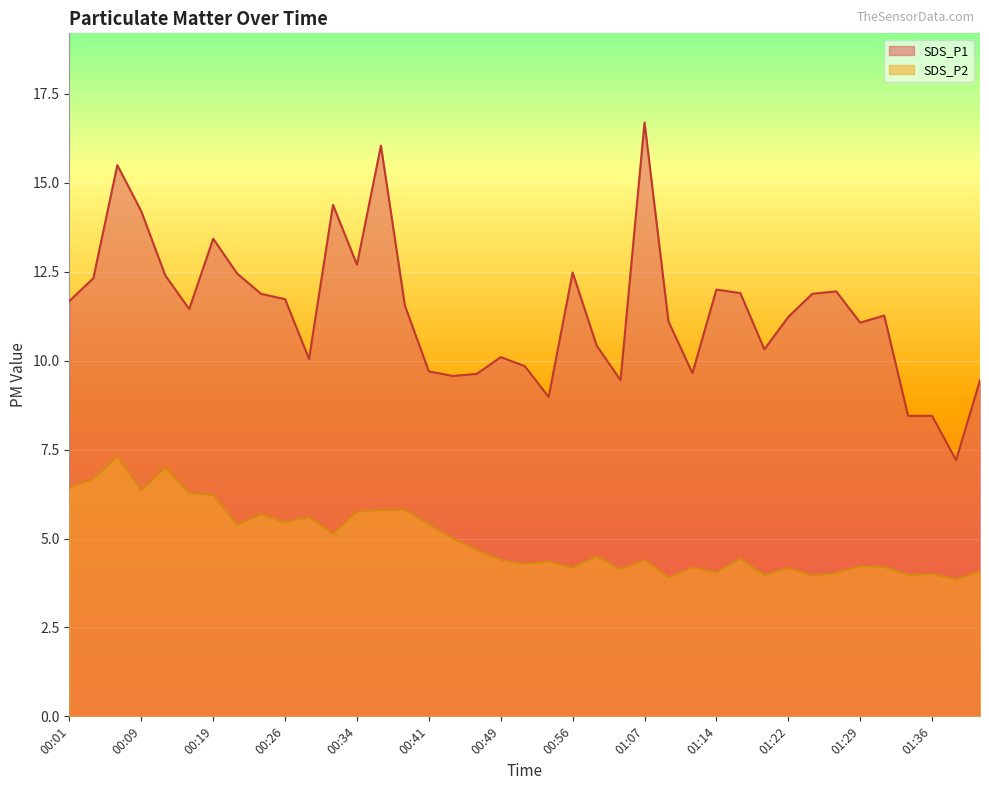

What is the spread (max minus min) of values at 01:24?

7.9